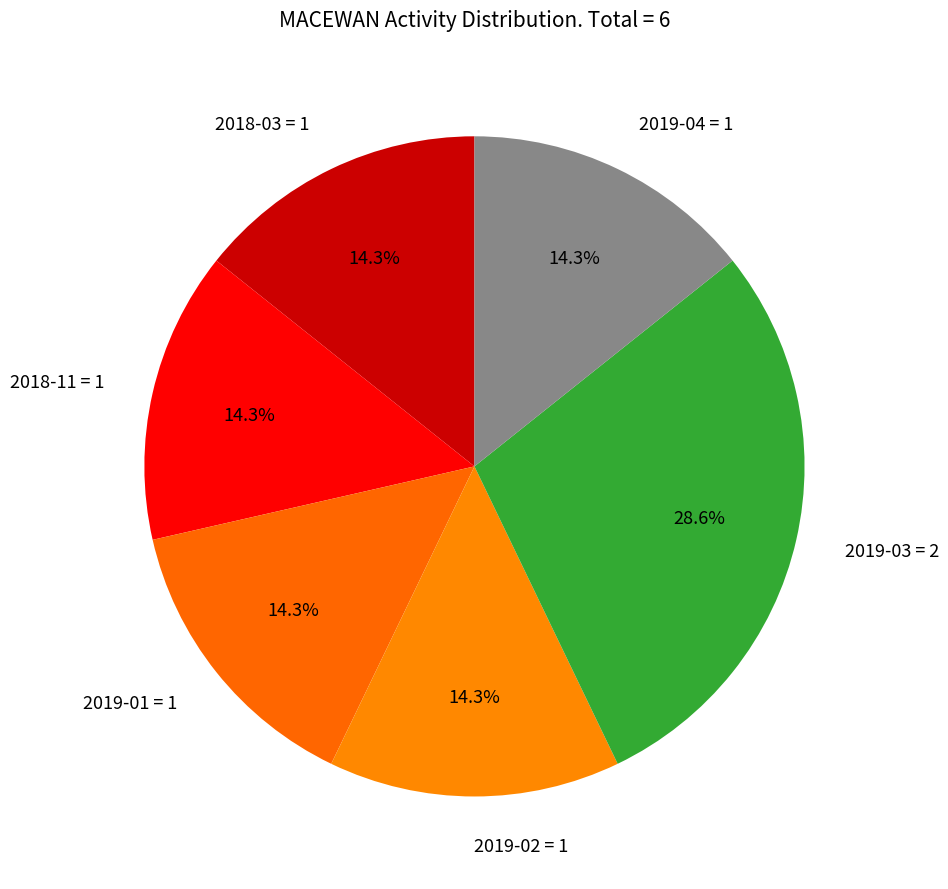

How many slices are in this pie chart?

6